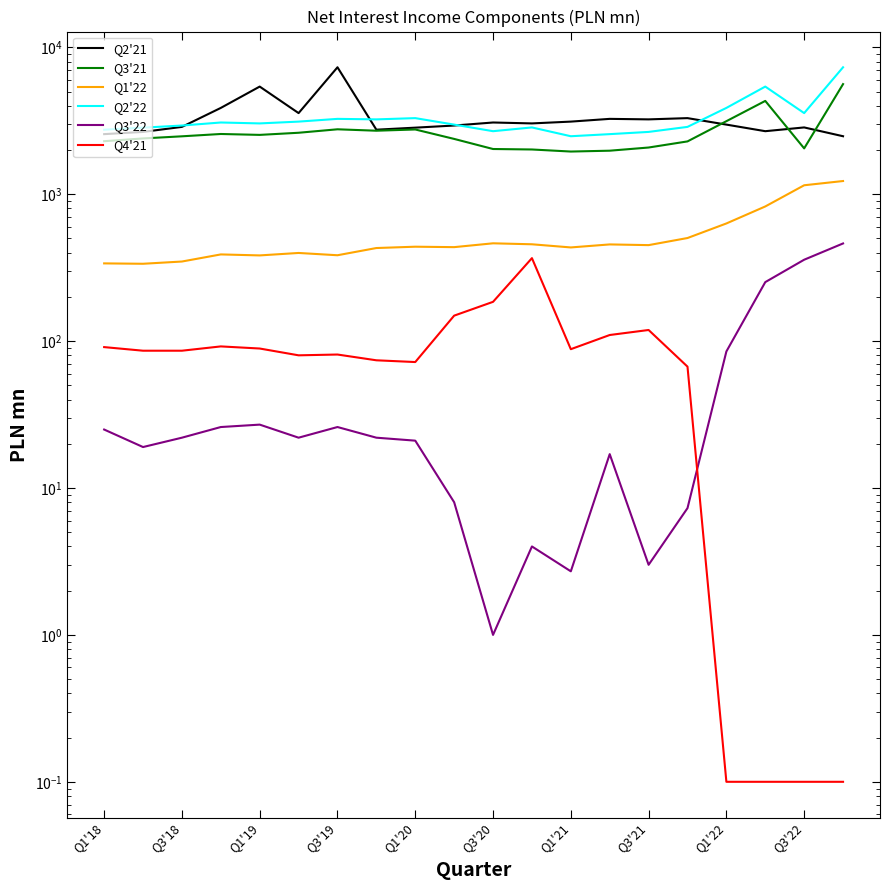

True or false: Q3'21 and Q2'22 intersect in this chart.

False